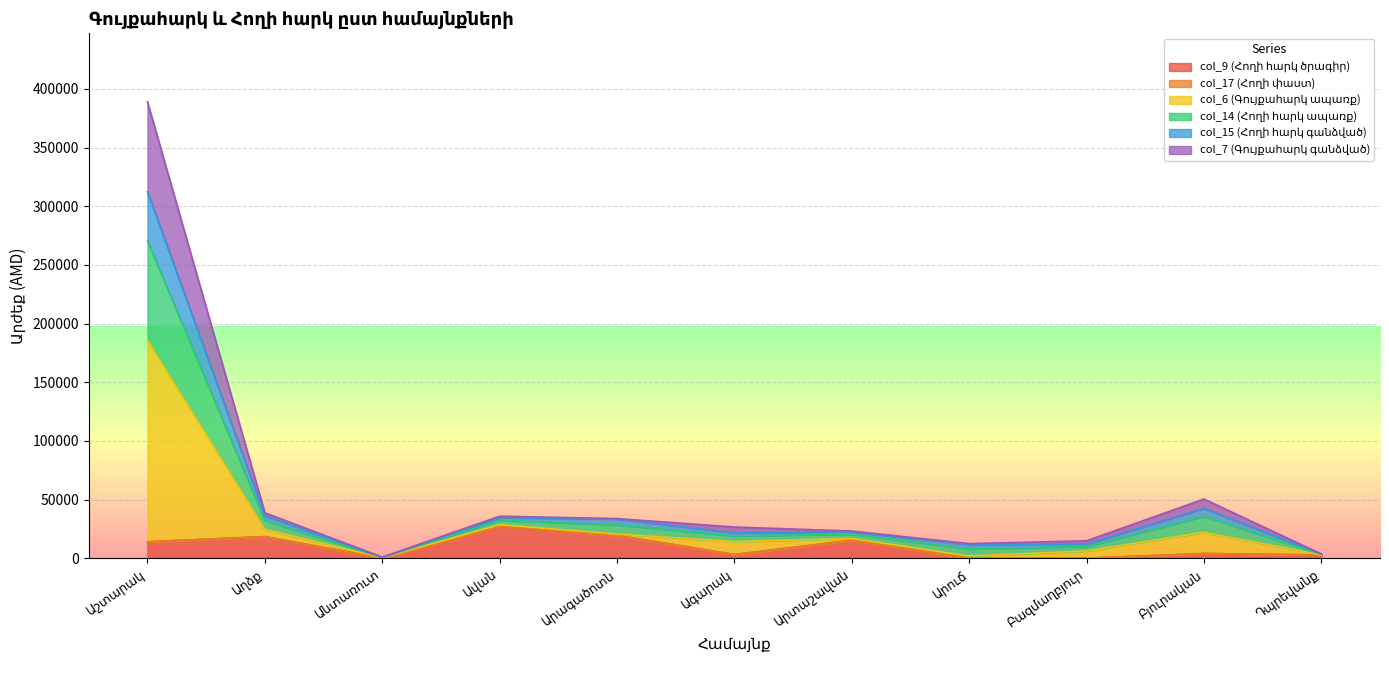

True or false: col_6 (Գույքահարկ ապառք) and col_15 (Հողի հարկ գանձված) intersect in this chart.

False